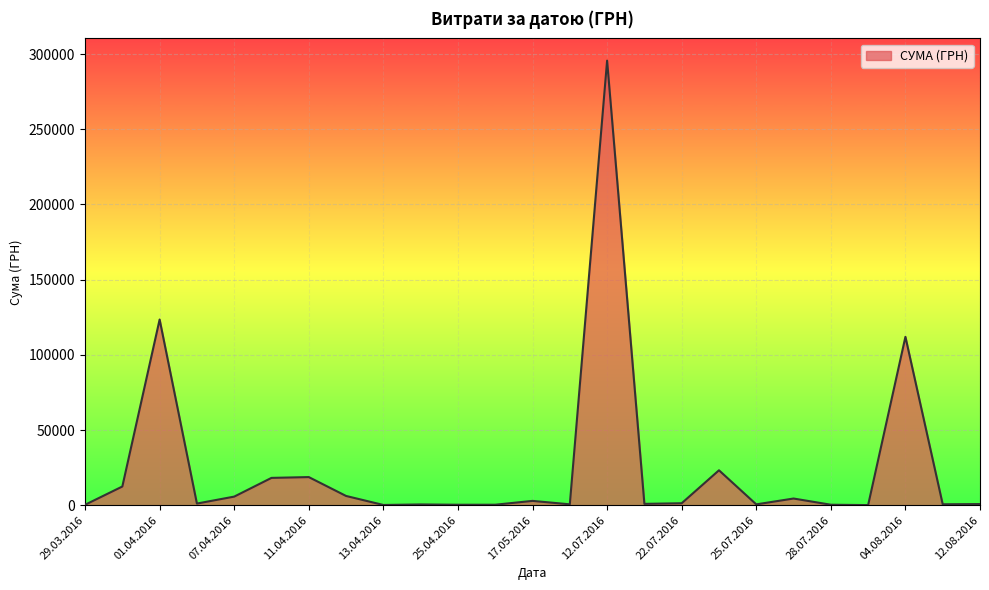

What is the greatest value displayed?

295638.6